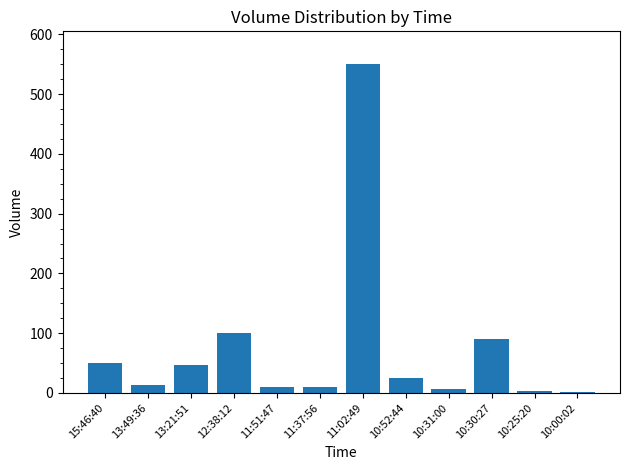

At which category does the chart reach its peak across all series?

11:02:49